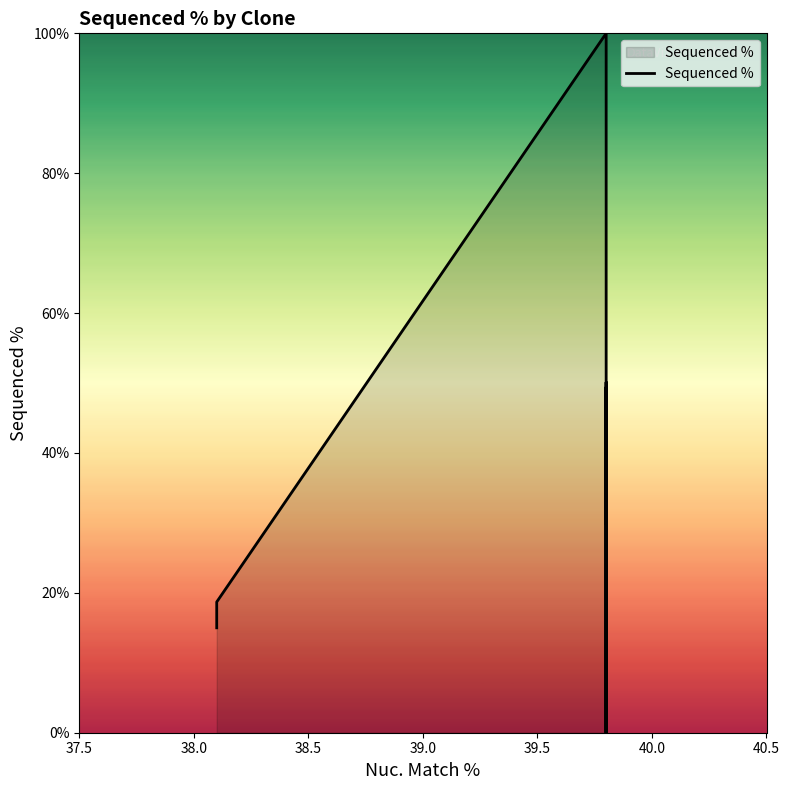

How many positive values are there?

6